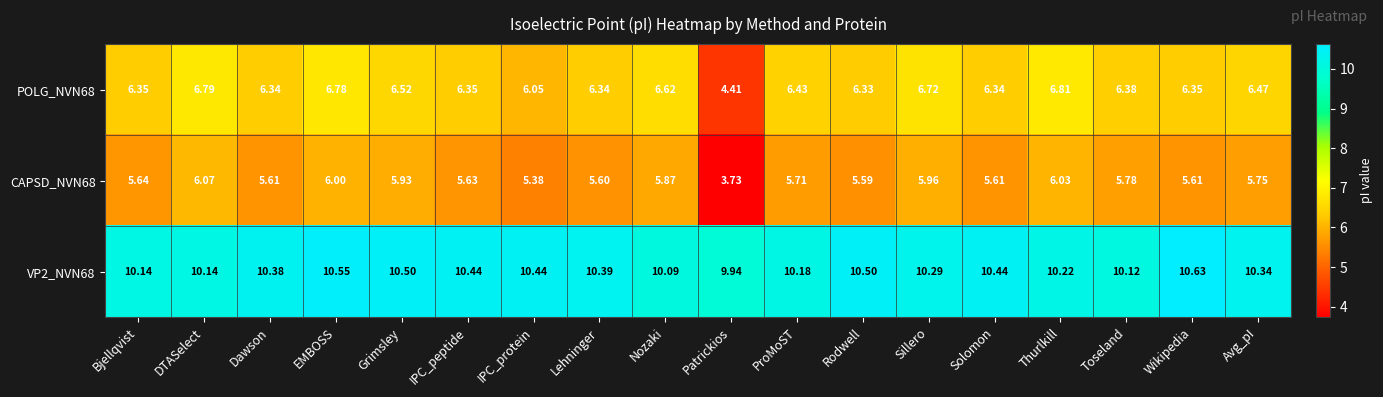

Where does the VP2_NVN68 series first go above 10?

Bjellqvist